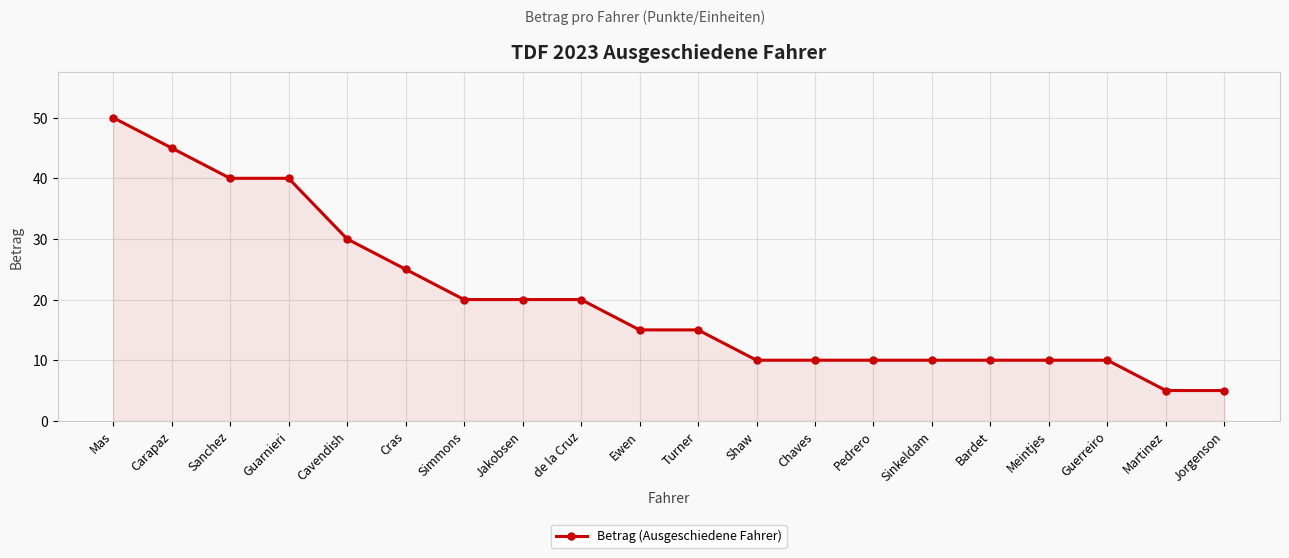

What is the label of the 3rd point from the right?

Guerreiro